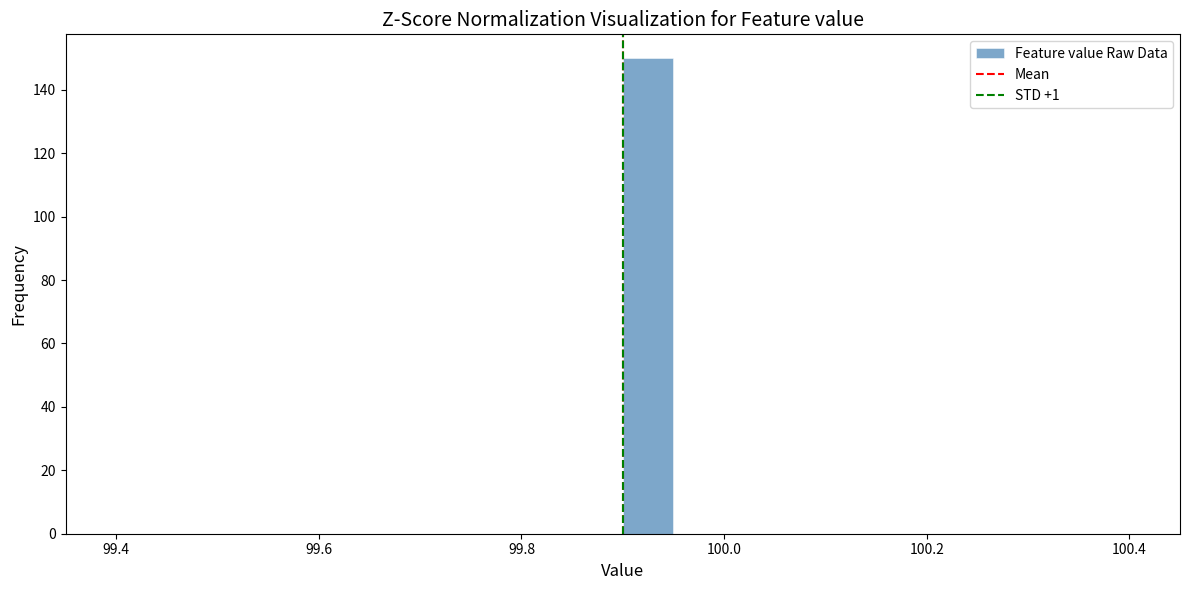

Around what value on the x-axis is the tallest bar? Give the approximate position of its centre, as read against the axis.

99.92